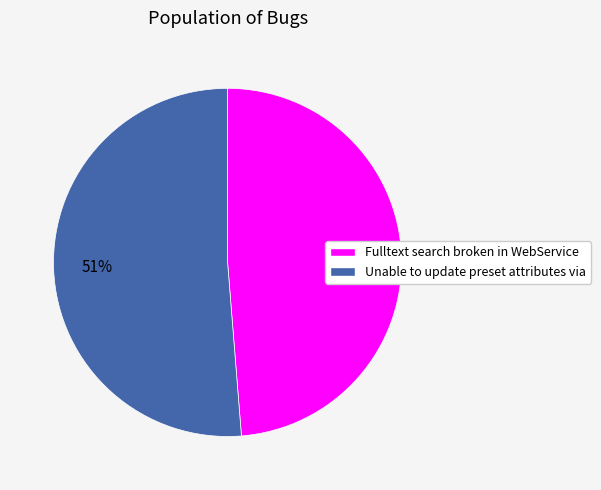

Combined, do Unable to update preset attributes via and Fulltext search broken in WebService account for over 50%?

Yes